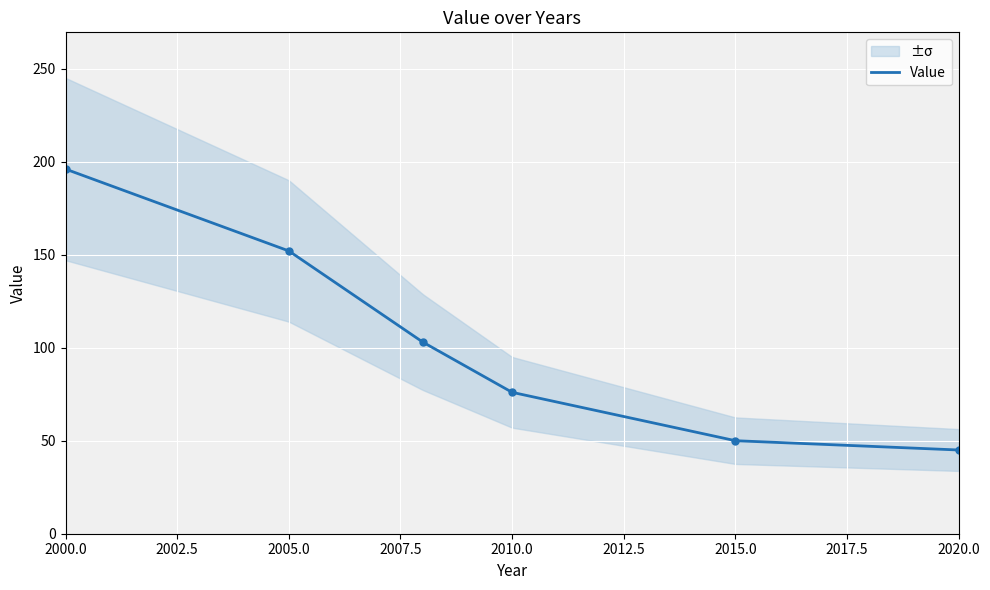

Approximately how many times larger is the value at 2010 compared to 2020?

1.7